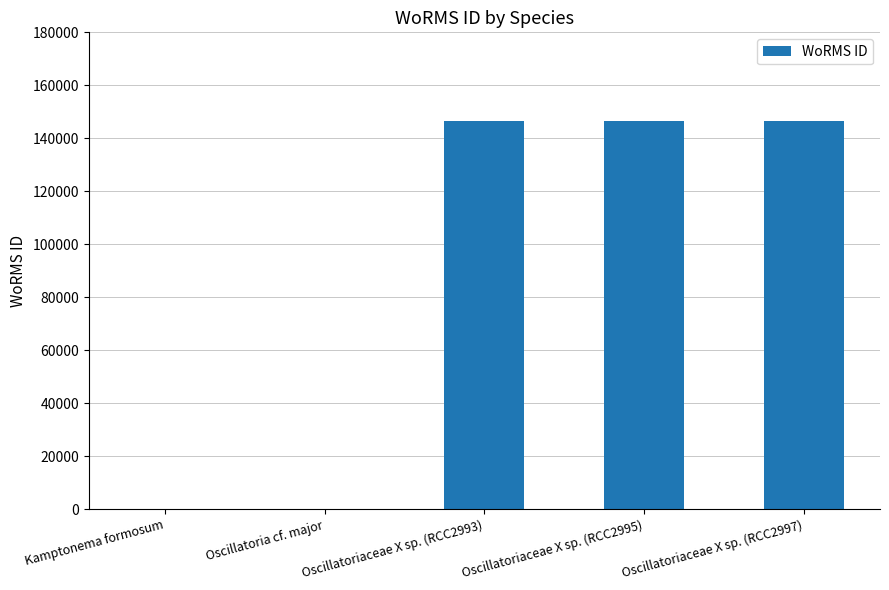

What is the greatest value displayed?

146548